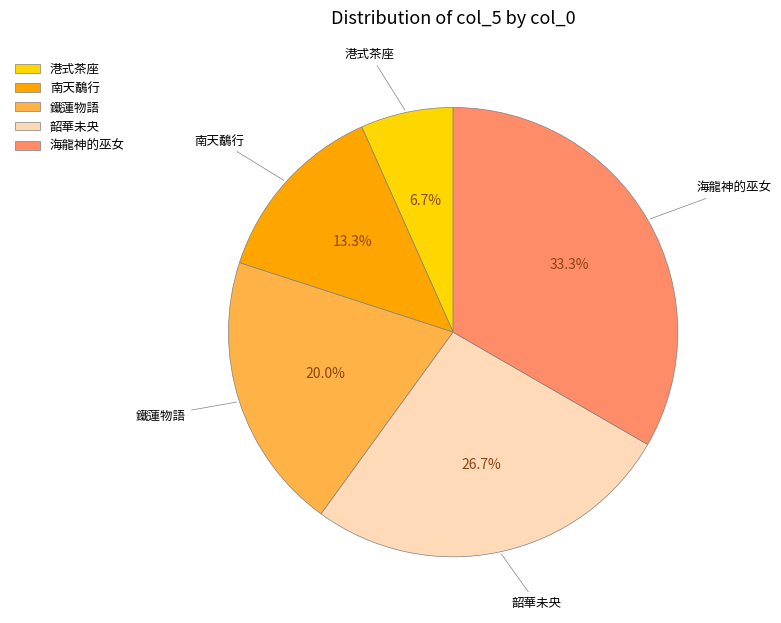

Is it true that 海龍神的巫女 is 33% of the pie?

True